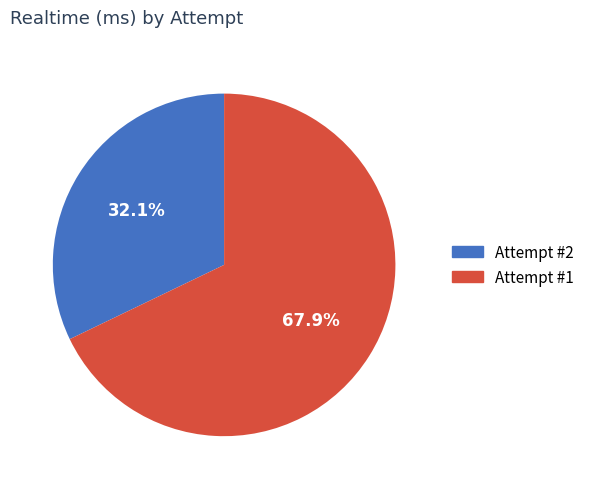

Between Attempt #2 and Attempt #1, which is larger?

Attempt #1